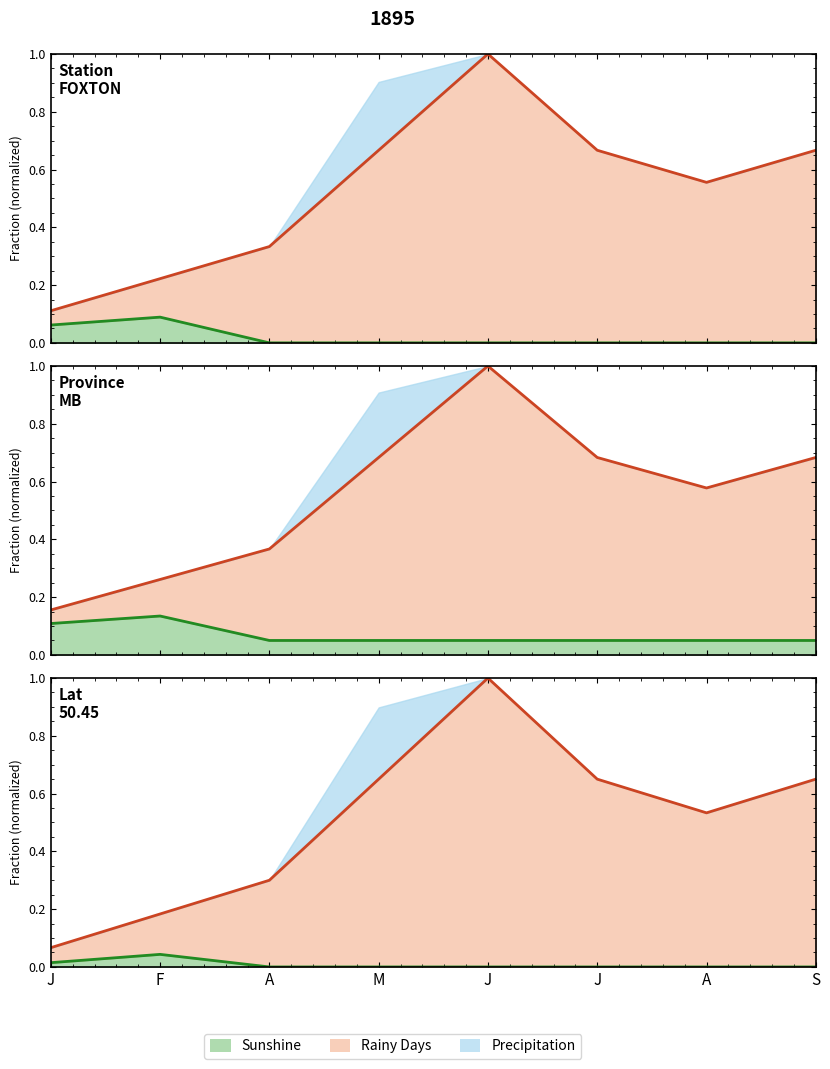

True or false: Rainy Days line and Sunshine line cross at least once.

False